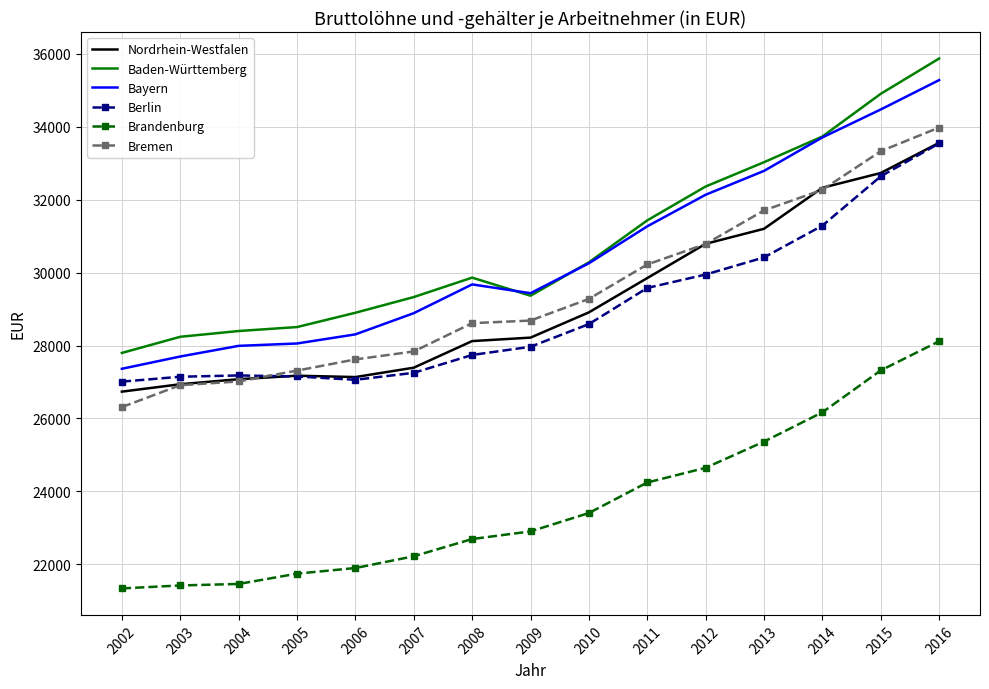

What is the total value across all series at 2004?

159123